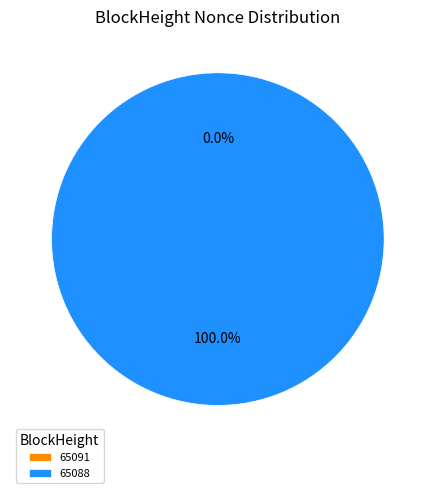

What percentage is NOT represented by 65091?

100.0%